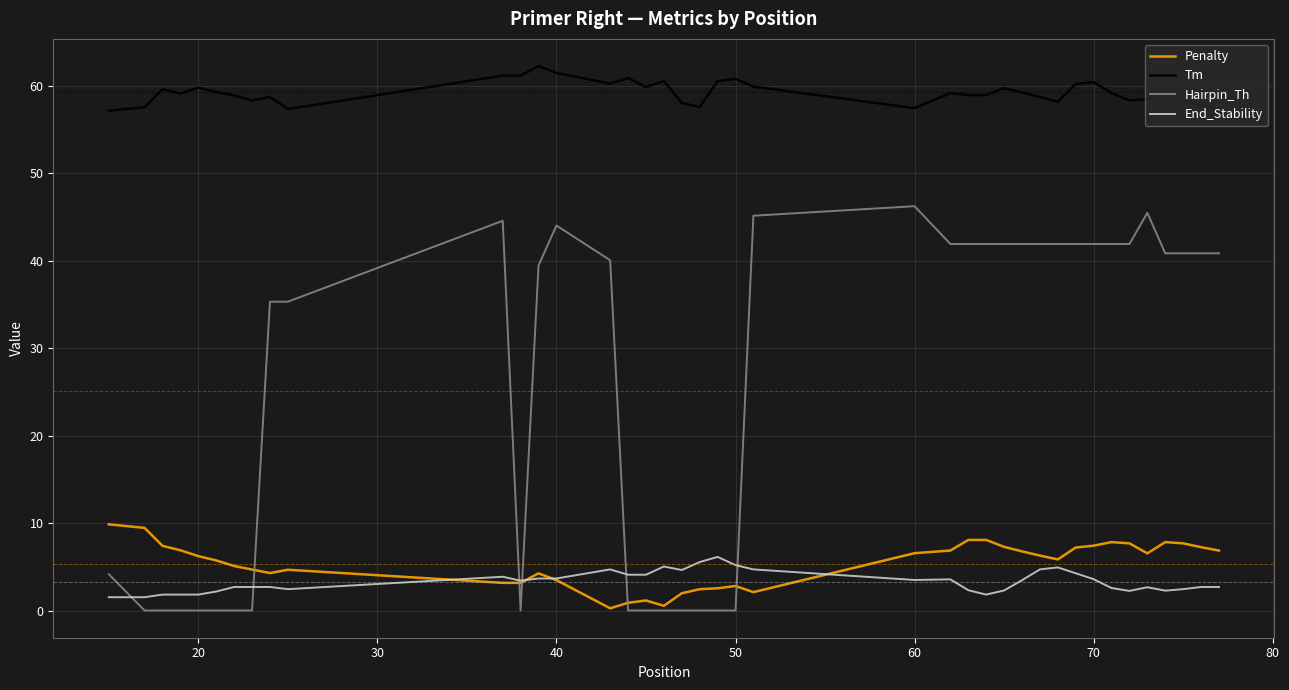

Which series has the largest total across all categories?

Tm